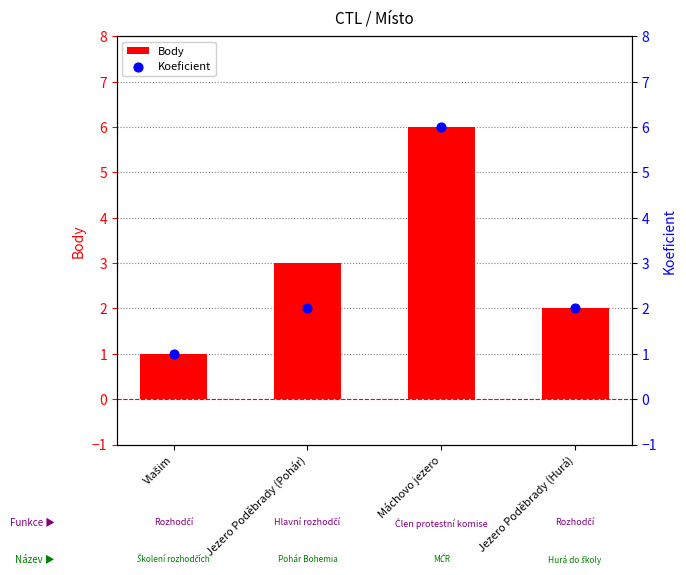

Which series contains the highest Y value?

Body